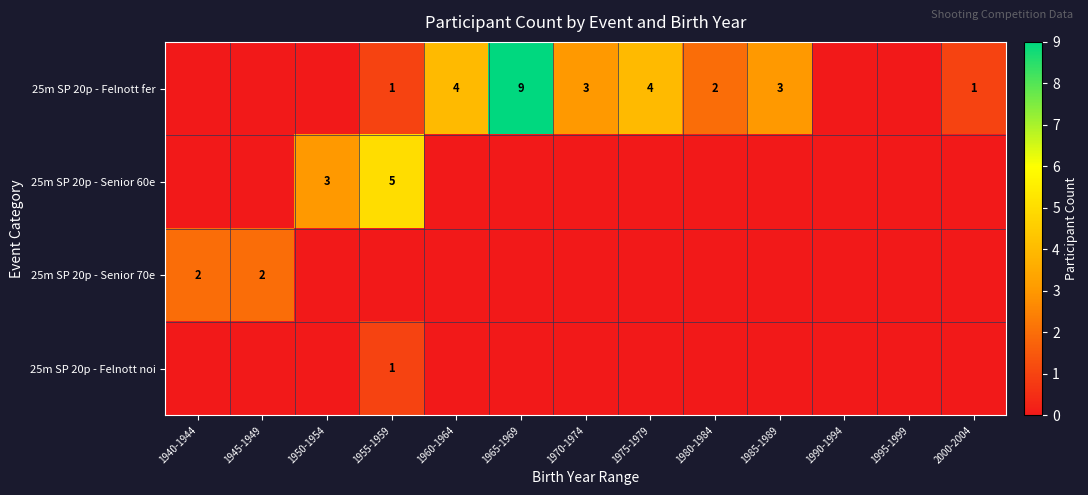

Is it true that 25m SP 20p - Senior 70e equals 2 at 1945-1949?

True